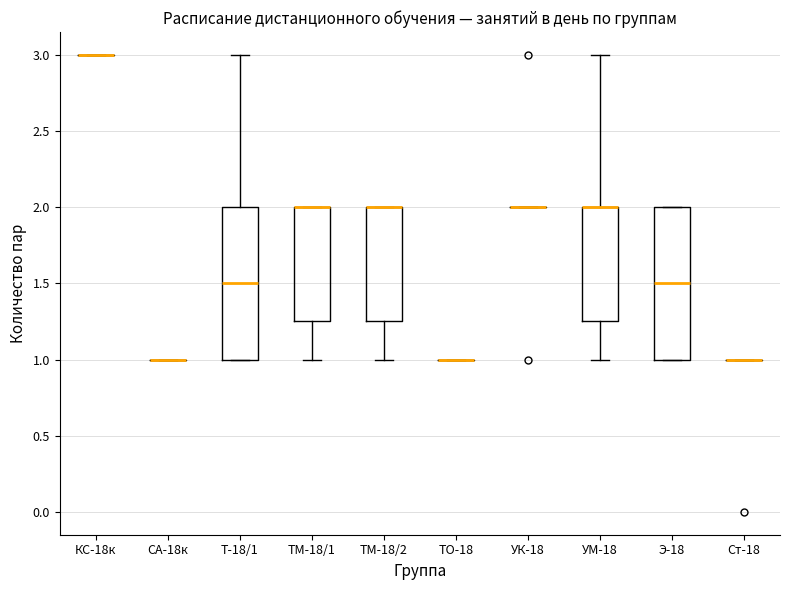

Reading left to right, read every box against the y-axis: the position of its median line, the range the box covers, and the ends of its whiskers. The values are not printed on the chart, so give them approximately, as read against the axis.

КС-18к: box collapsed to a line at 3.00, whiskers 3.00 to 3.00
СА-18к: box collapsed to a line at 1.00, whiskers 1.00 to 1.00
Т-18/1: median 1.50, box 1.00 to 2.00, whiskers 1.00 to 3.00
ТМ-18/1: median 2.00 (drawn on the box's upper edge), box 1.25 to 2.00, whiskers 1.00 to 2.00
ТМ-18/2: median 2.00 (drawn on the box's upper edge), box 1.25 to 2.00, whiskers 1.00 to 2.00
ТО-18: box collapsed to a line at 1.00, whiskers 1.00 to 1.00
УК-18: box collapsed to a line at 2.00, whiskers 2.00 to 2.00
УМ-18: median 2.00 (drawn on the box's upper edge), box 1.25 to 2.00, whiskers 1.00 to 3.00
Э-18: median 1.50, box 1.00 to 2.00, whiskers 1.00 to 2.00
Ст-18: box collapsed to a line at 1.00, whiskers 1.00 to 1.00